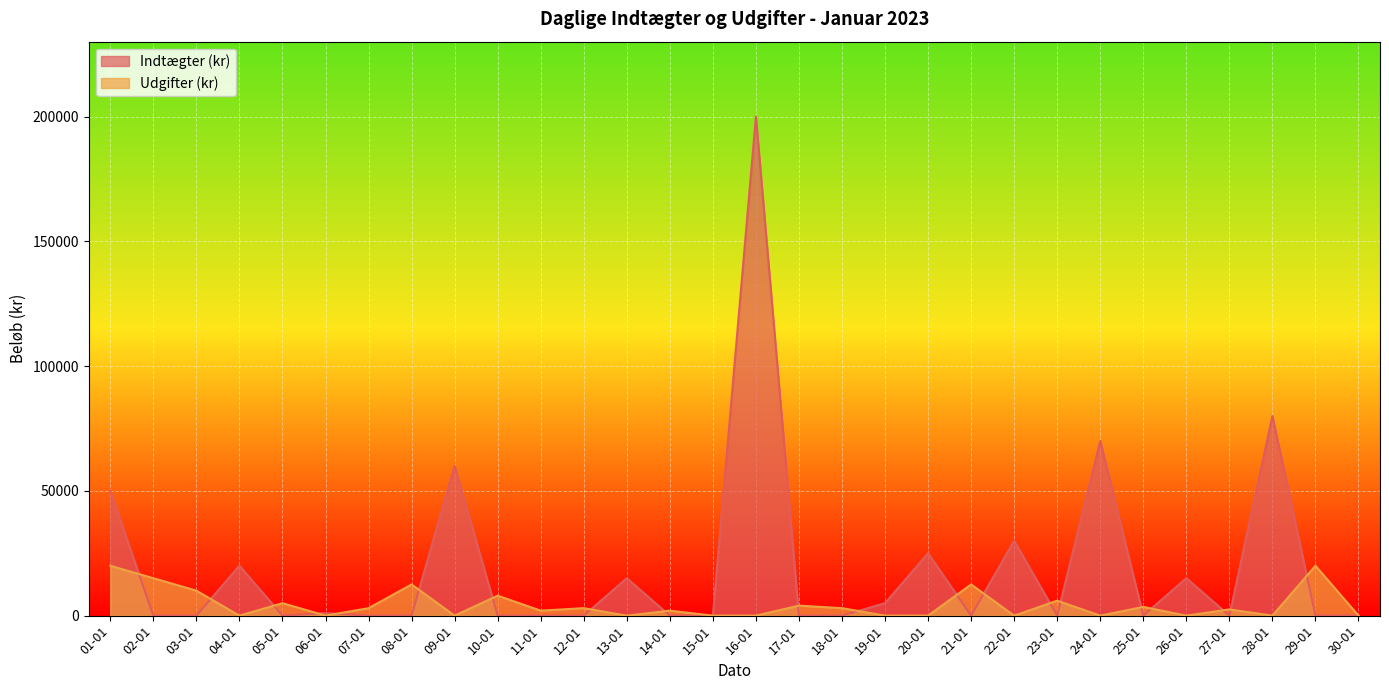

Rank the series by their maximum value, from lowest to highest.

Udgifter (kr), Indtægter (kr)